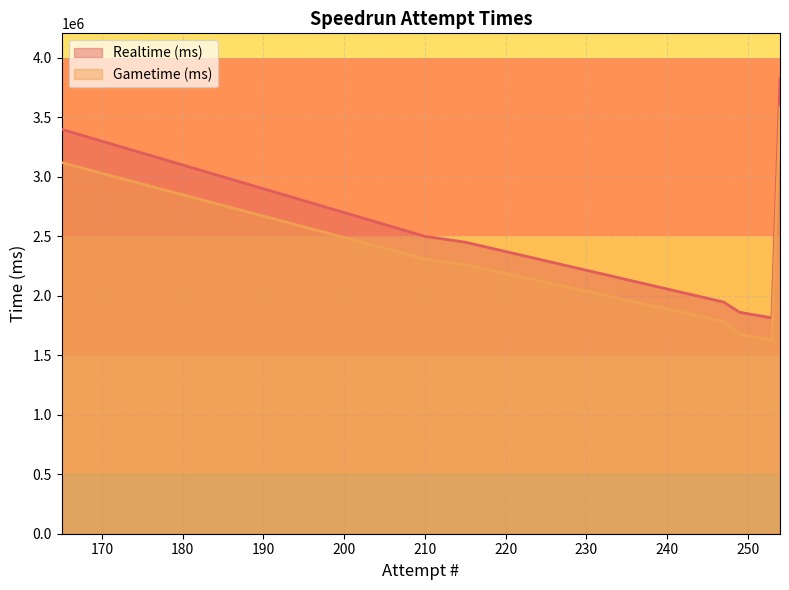

True or false: Gametime (ms) and Realtime (ms) intersect in this chart.

False